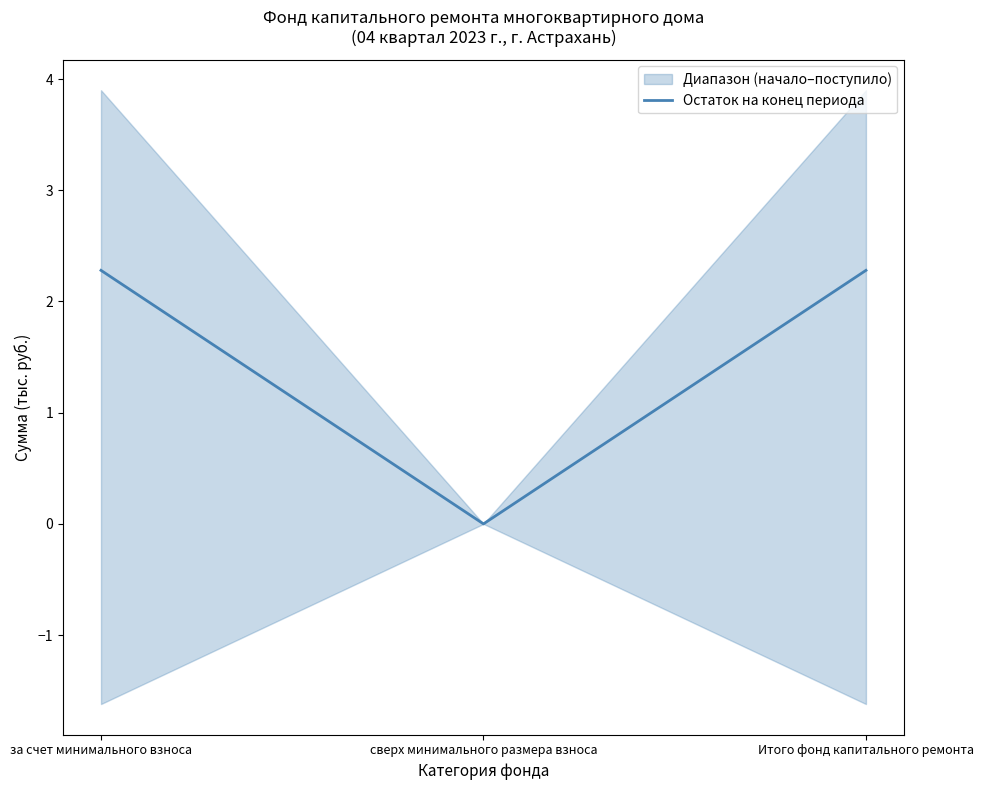

Rank the categories by value from highest to lowest.

за счет минимального взноса, Итого фонд капитального ремонта, сверх минимального размера взноса